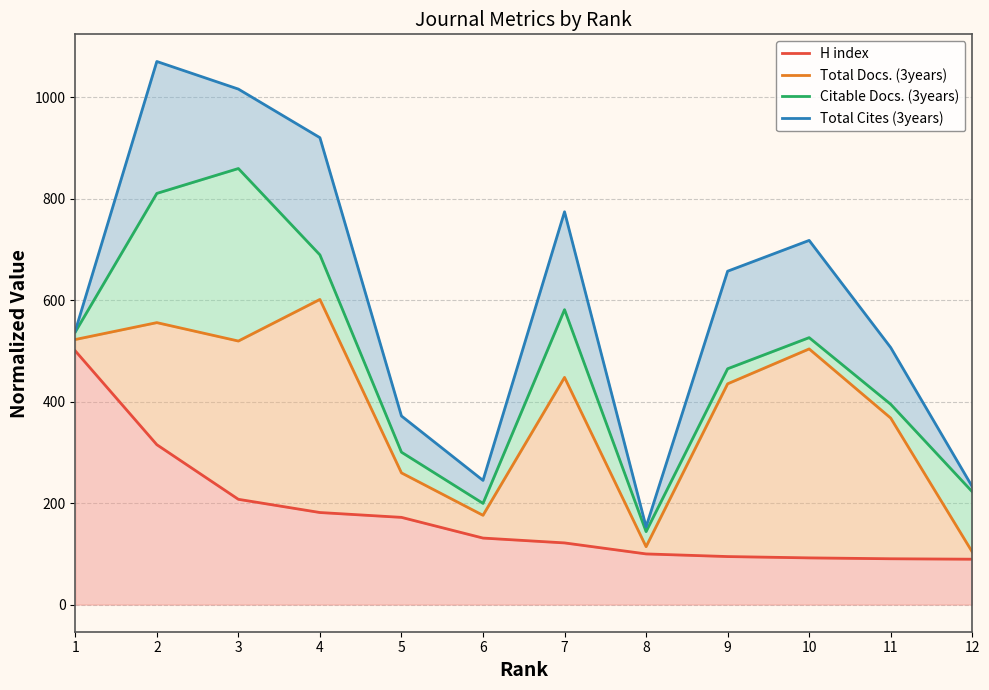

What is the value of the H index point at the 4th from the left?

181.4